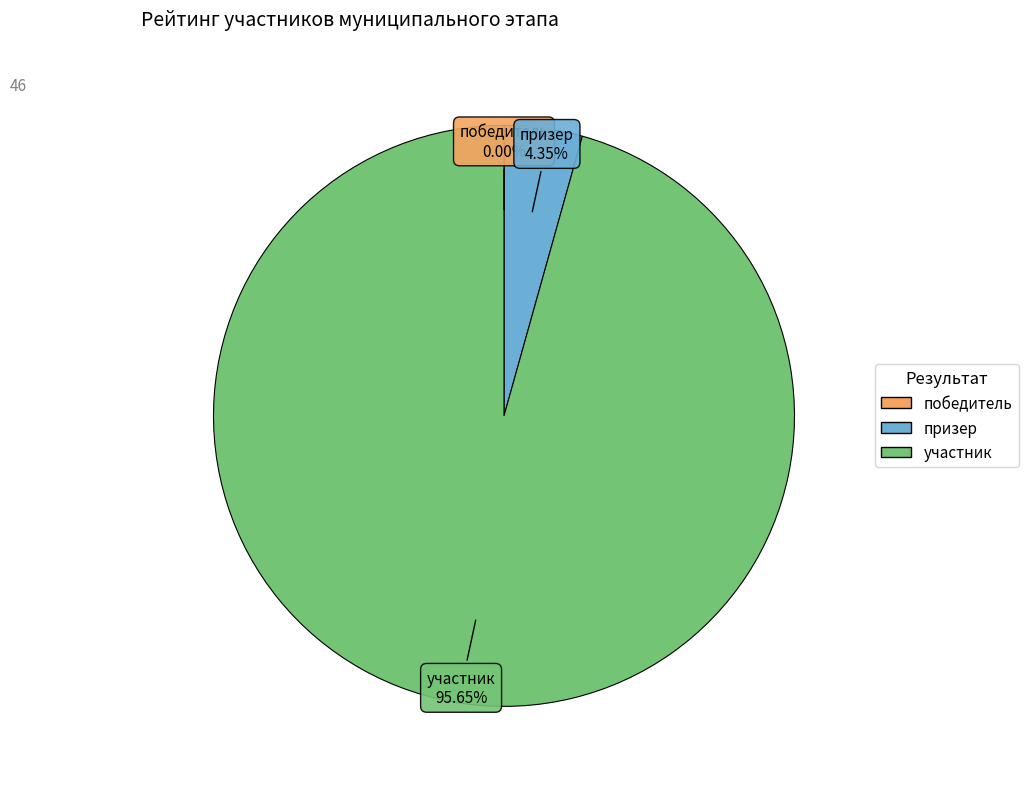

Approximately how many times larger is the value at участник compared to призер?

22.0